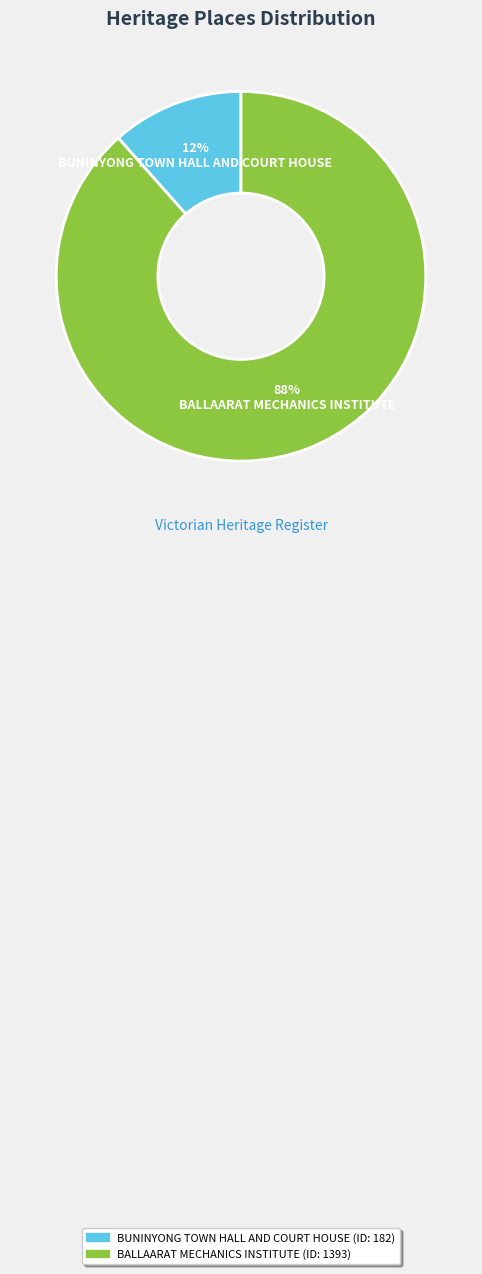

Is there a majority slice in this chart?

Yes